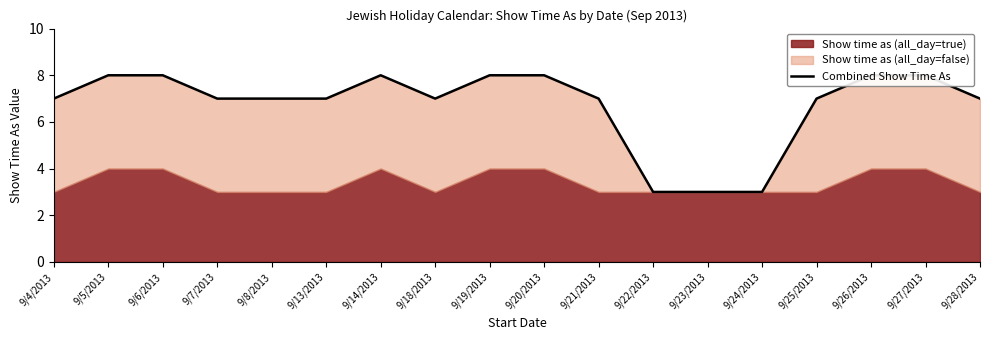

What is the ratio of the value at 9/22/2013 to the value at 9/19/2013?

0.4